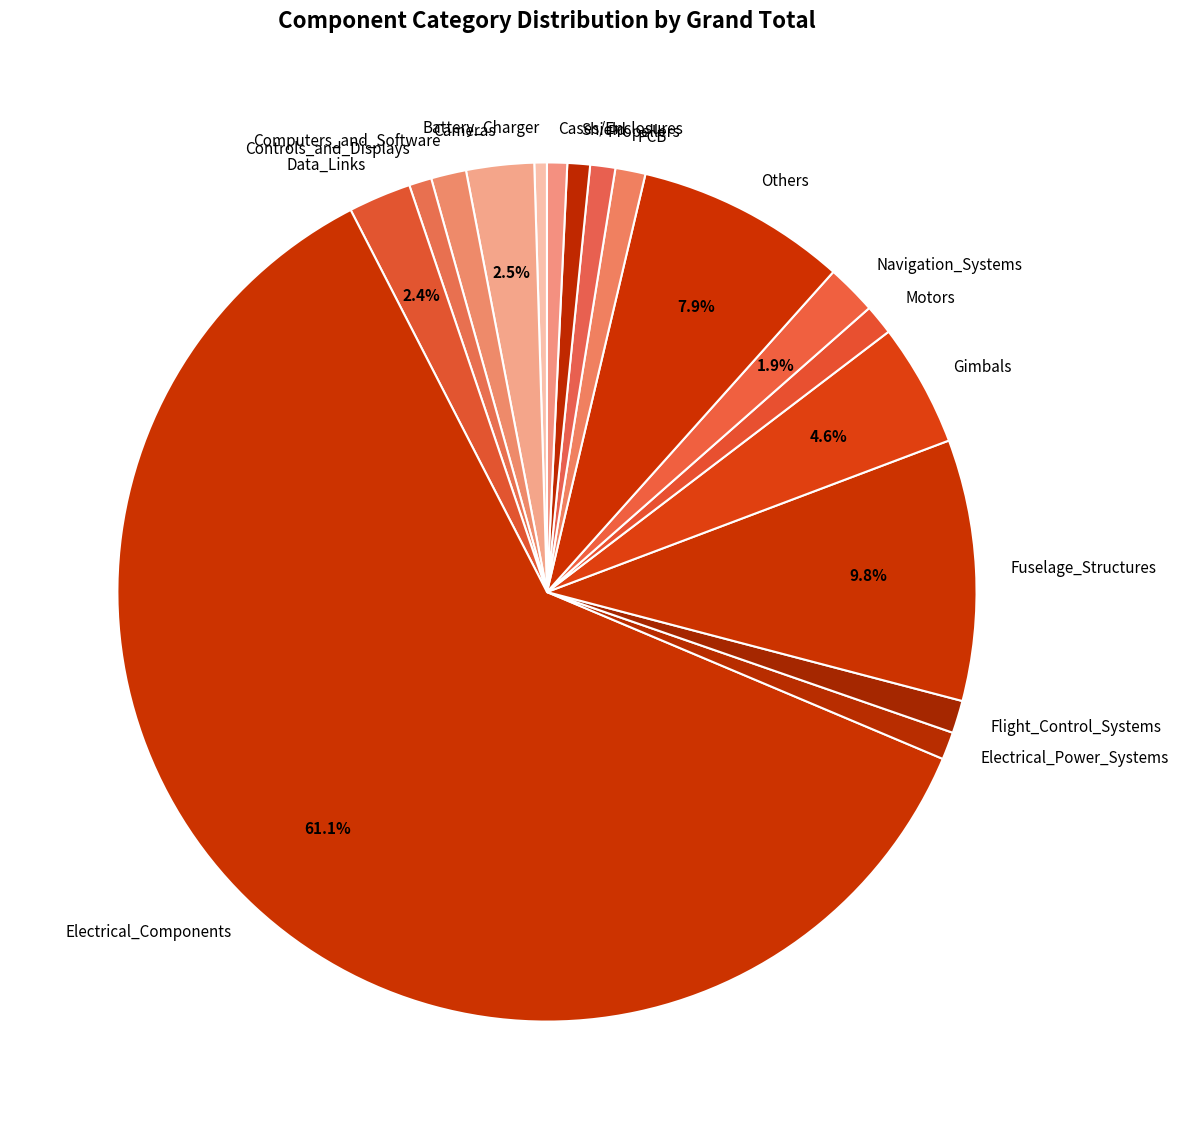

Is Electrical_Components the majority of the pie?

Yes